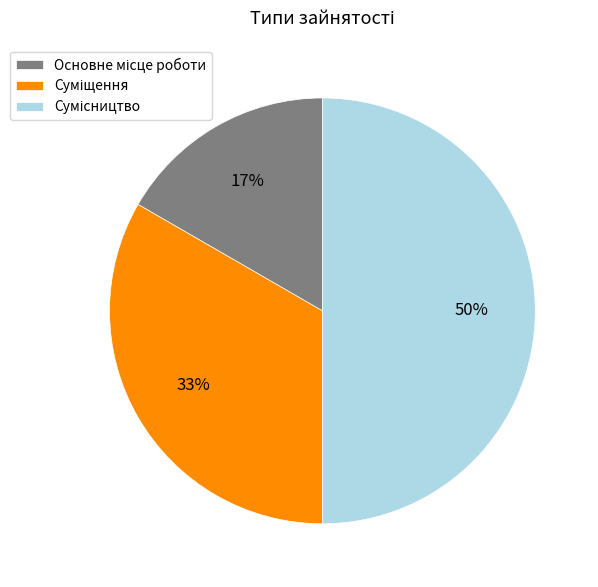

To the nearest percent, what is the difference between the largest and smallest slice percentages?

33%